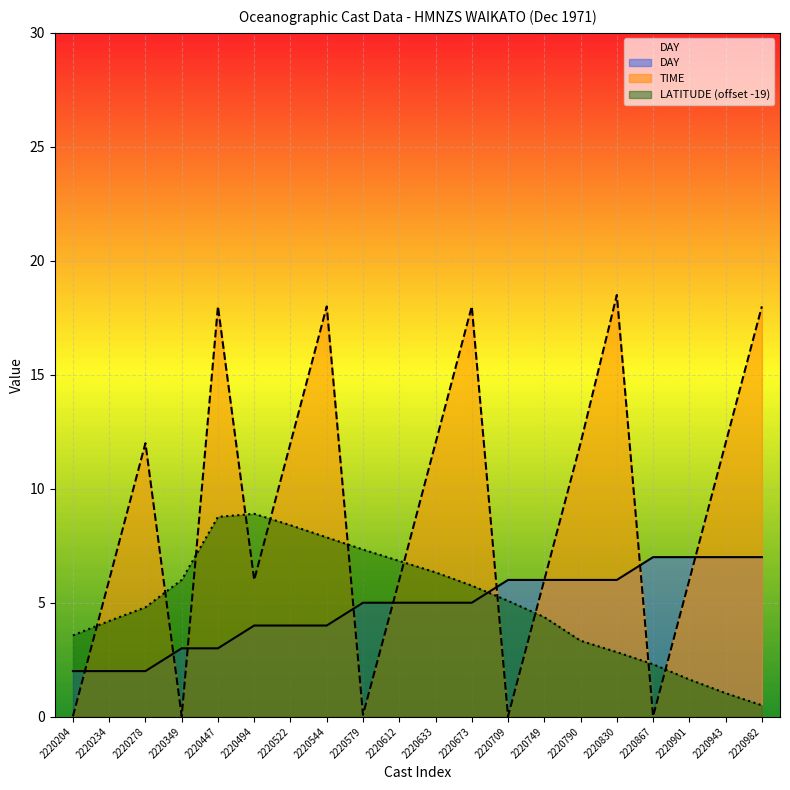

What is the difference between the highest and lowest values at 2220612?

1.8